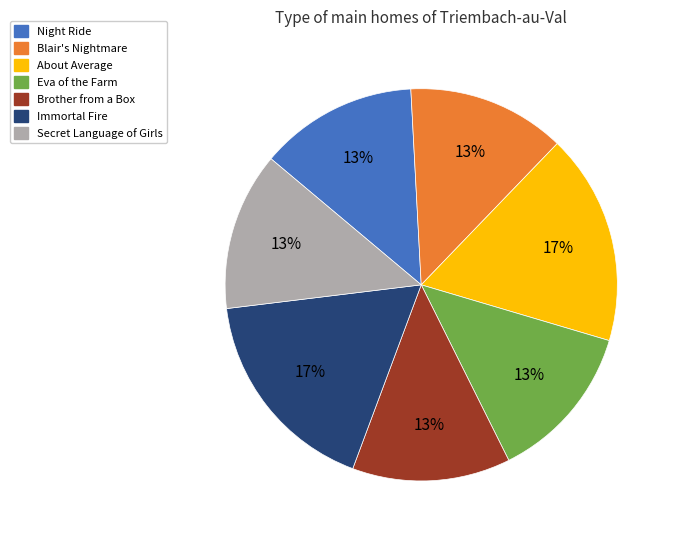

True or false: Brother from a Box accounts for 13% of the total.

True